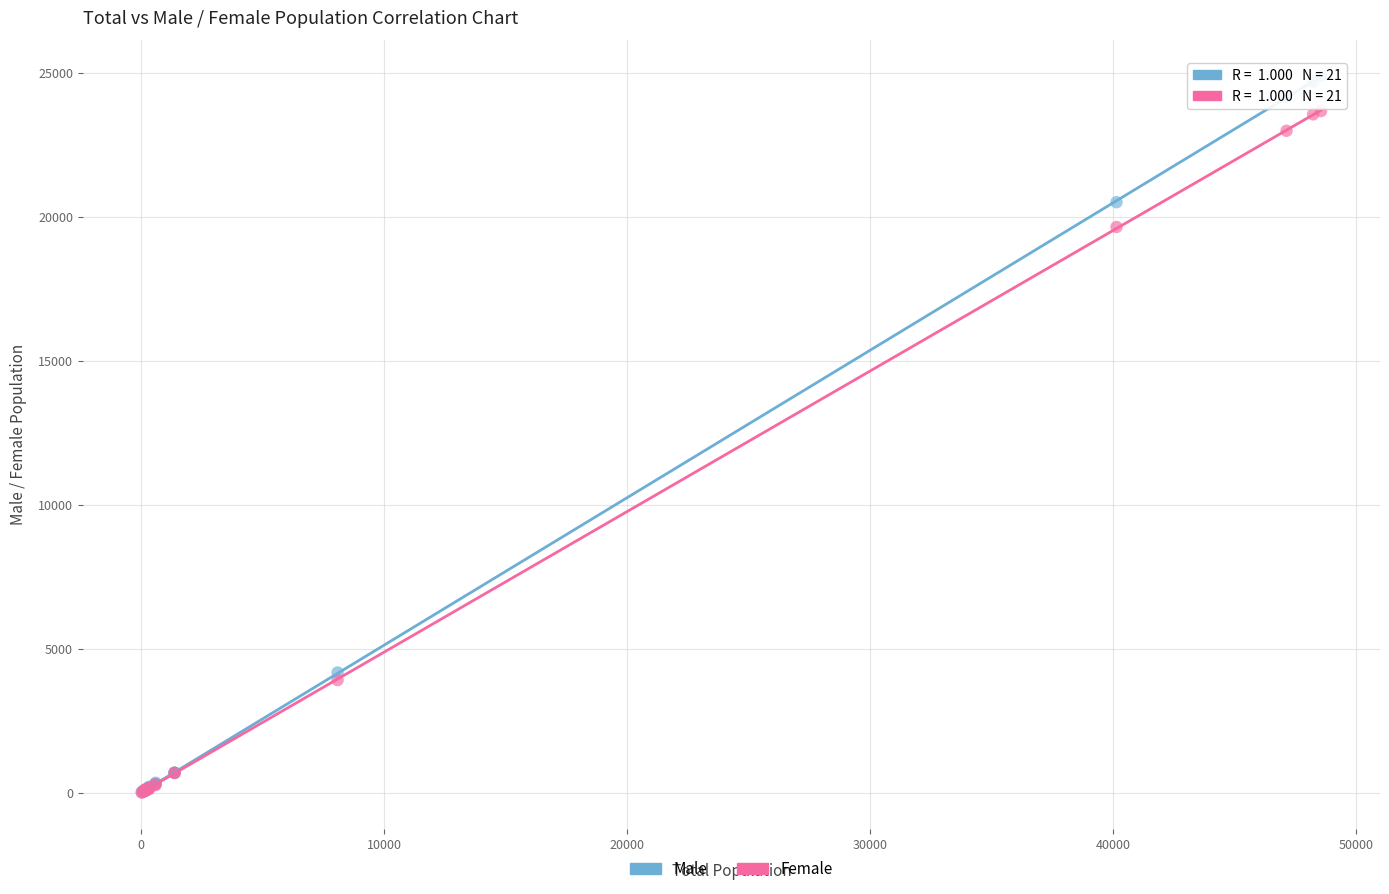

In the Male series, what Y value is closest to 12457?

20500